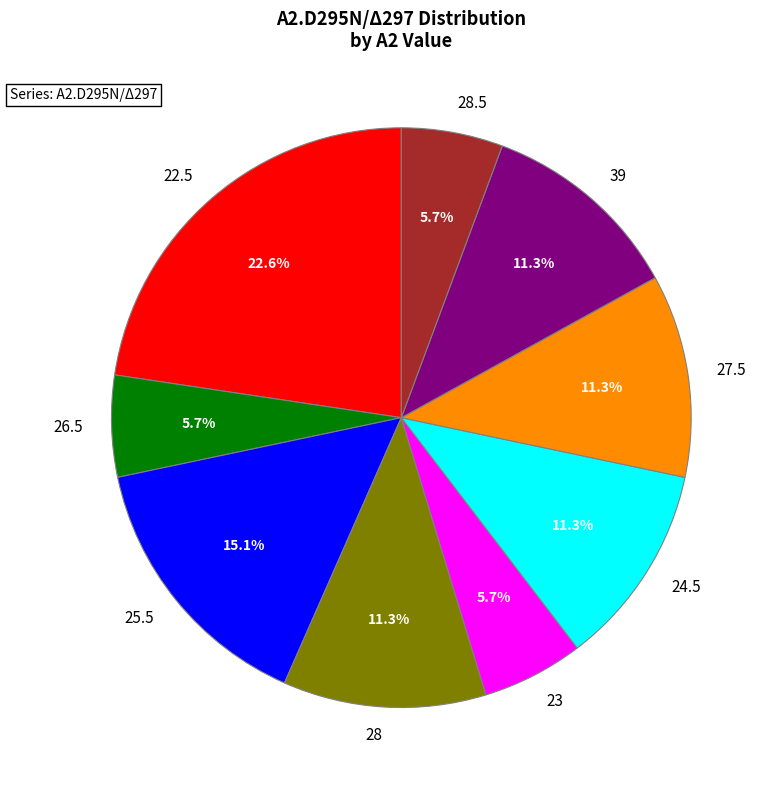

To the nearest percent, what is the combined percentage of 25.5 and 22.5?

38%